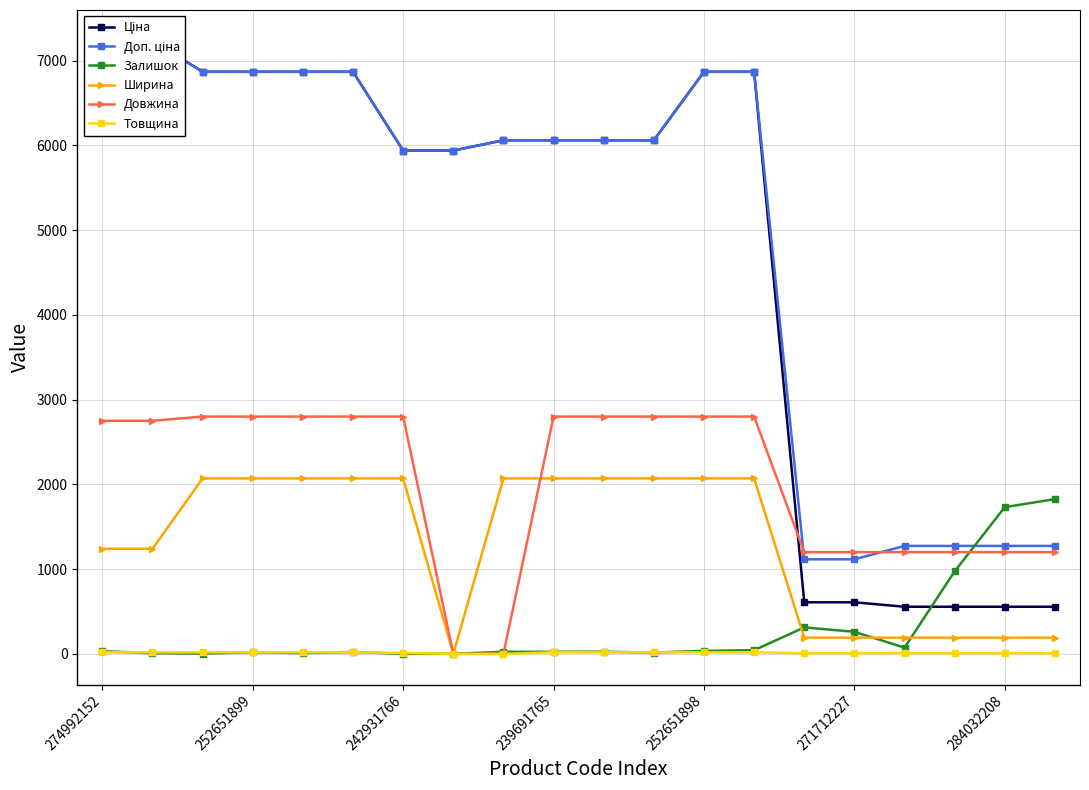

Between 7 and 19, which series saw the biggest shift?

Ціна